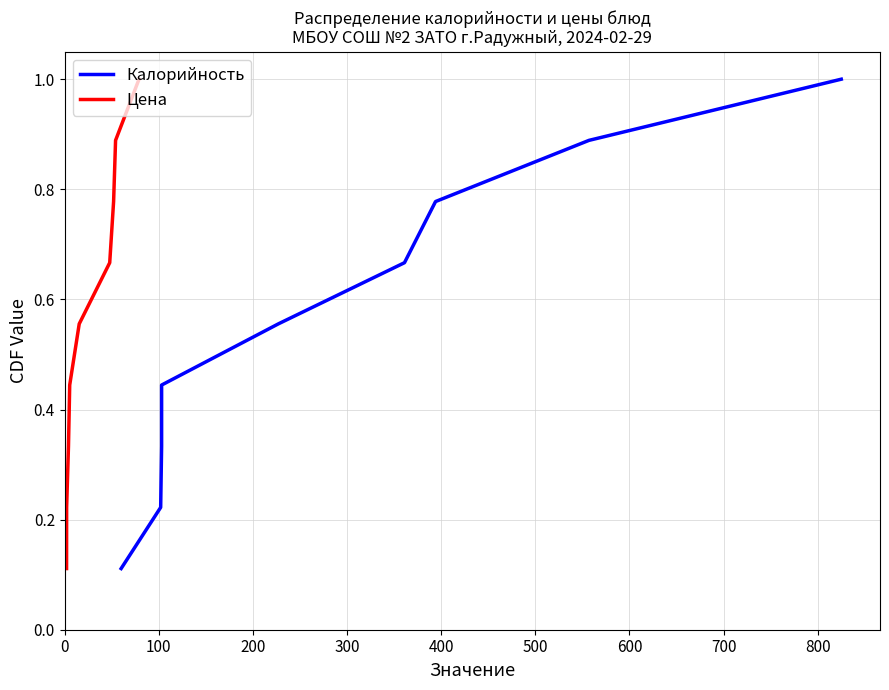

What is the greatest value displayed?

1.0